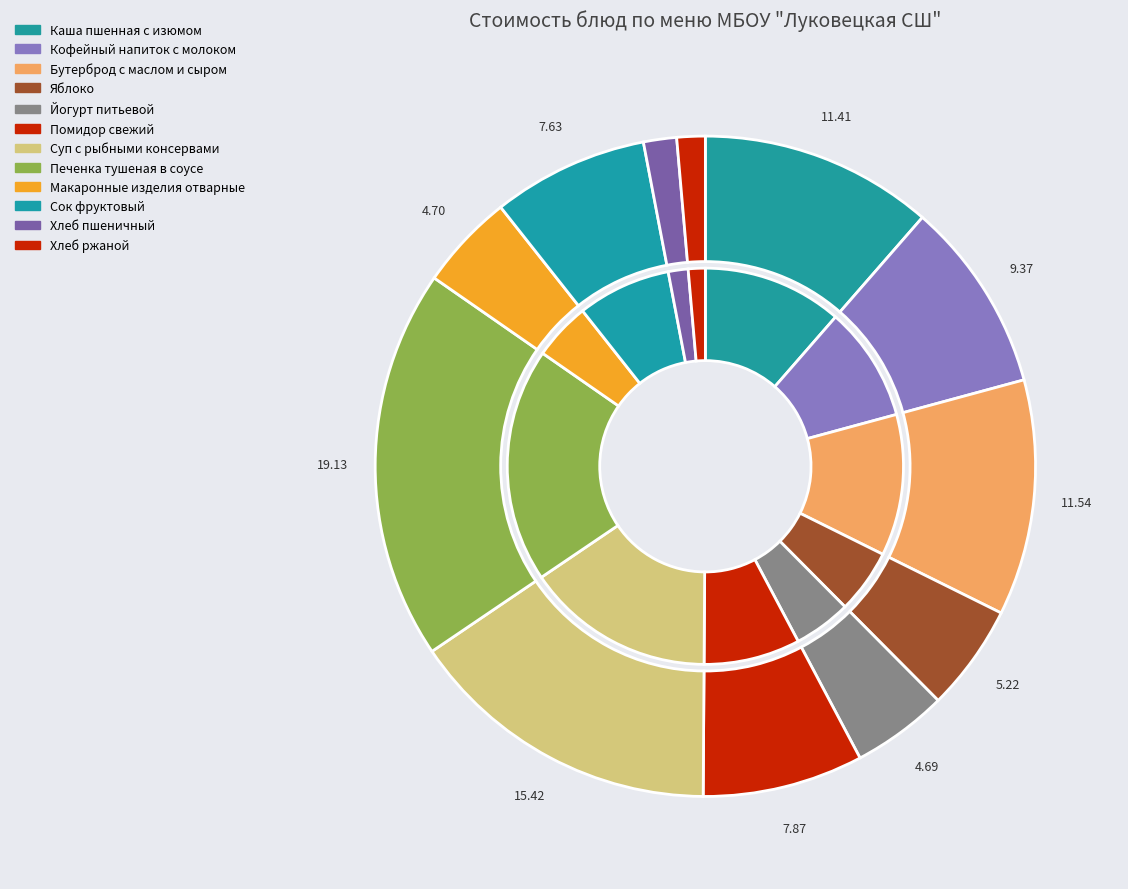

Does Хлеб пшеничный represent more than half of the total?

No